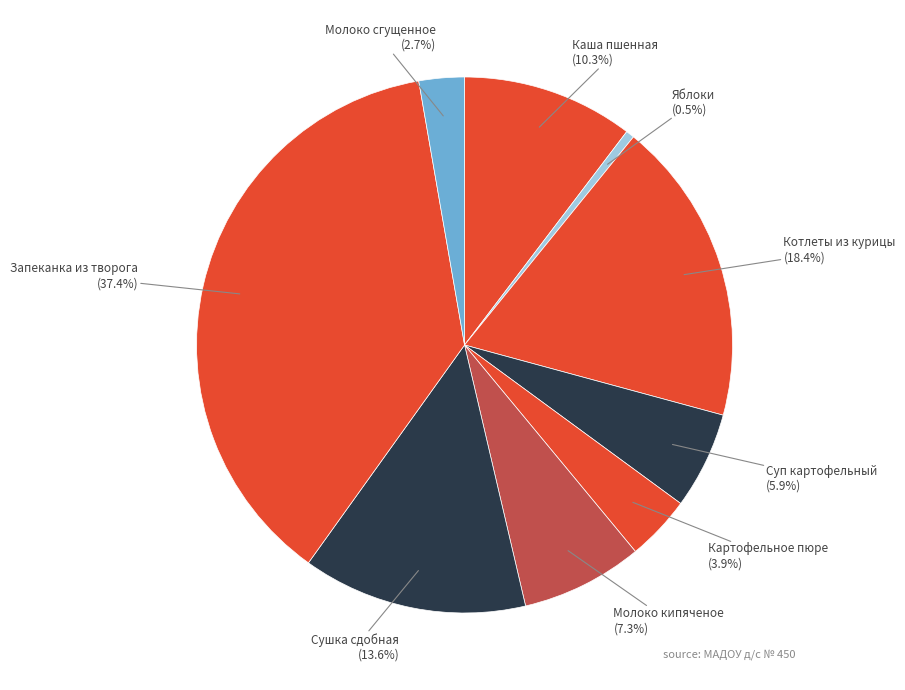

To the nearest percent, what is the combined percentage of Котлеты из курицы and Запеканка из творога?

56%